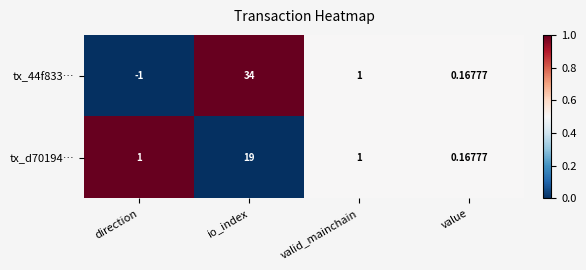

List the labels in order of tx_44f833… value, smallest first.

direction, value, valid_mainchain, io_index